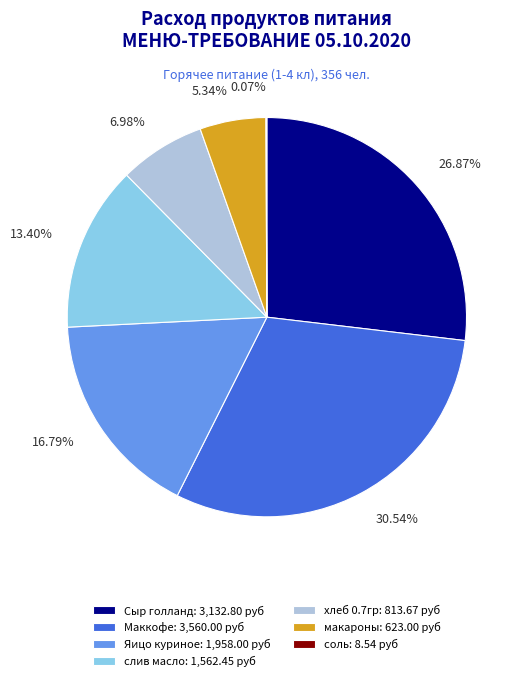

Is there a majority slice in this chart?

No